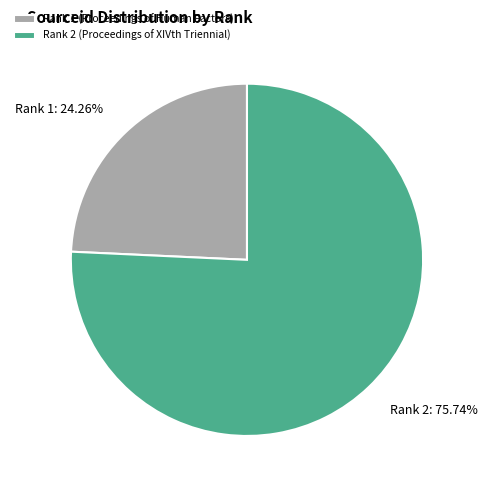

To the nearest percent, what percentage of the pie is Rank 2 (Proceedings of XIVth Triennial)?

76%